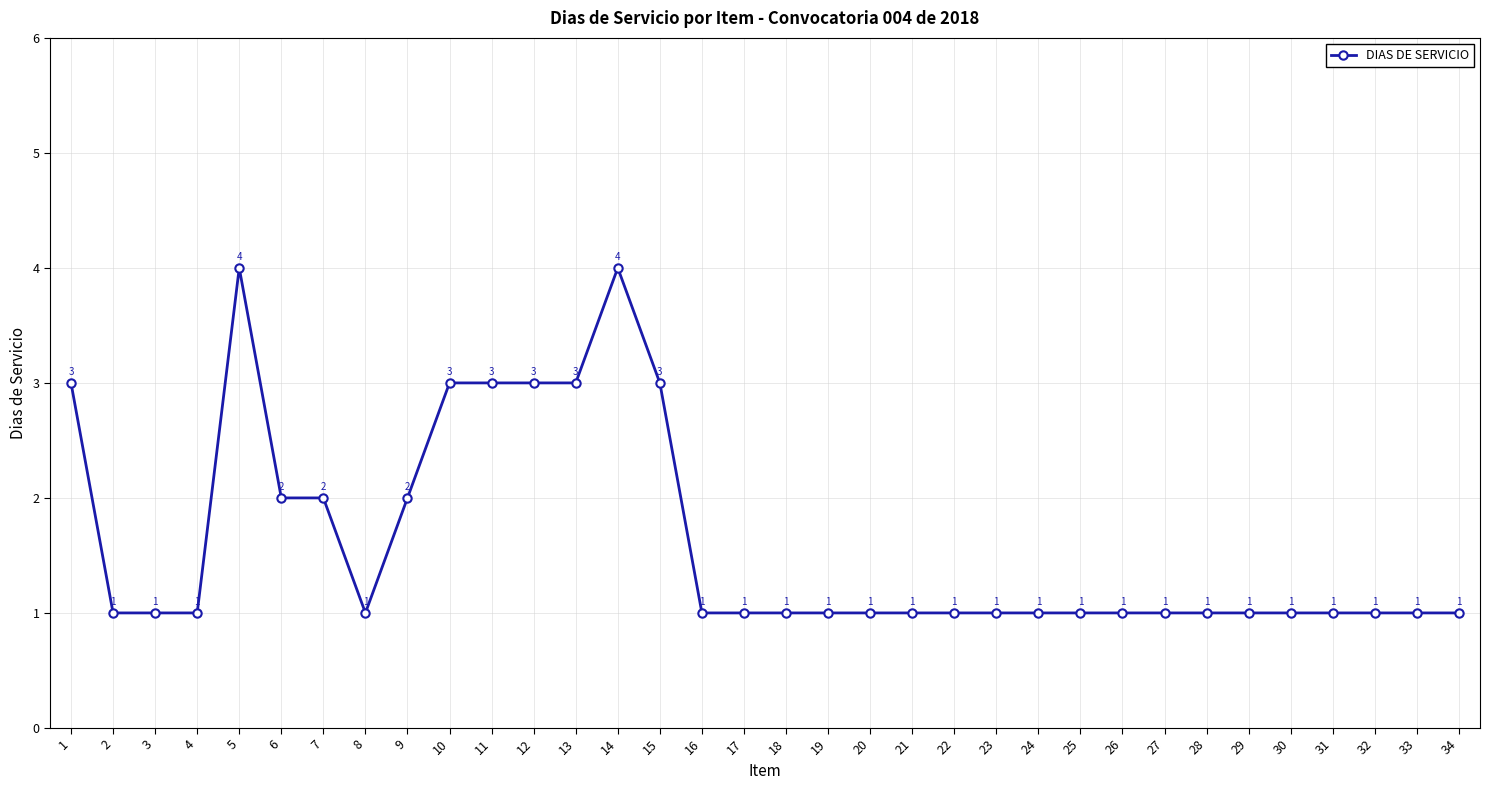

What is the greatest value displayed?

4